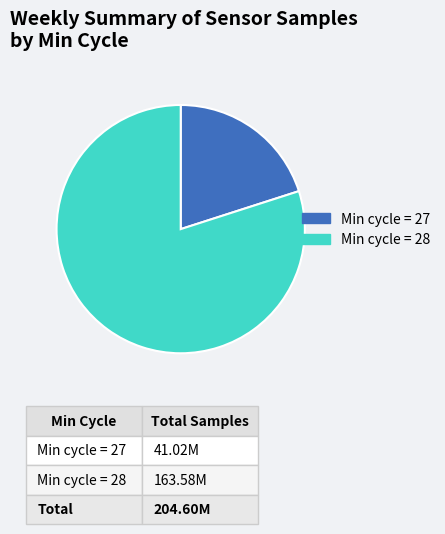

Which has a higher value, Min cycle = 27 or Min cycle = 28?

Min cycle = 28